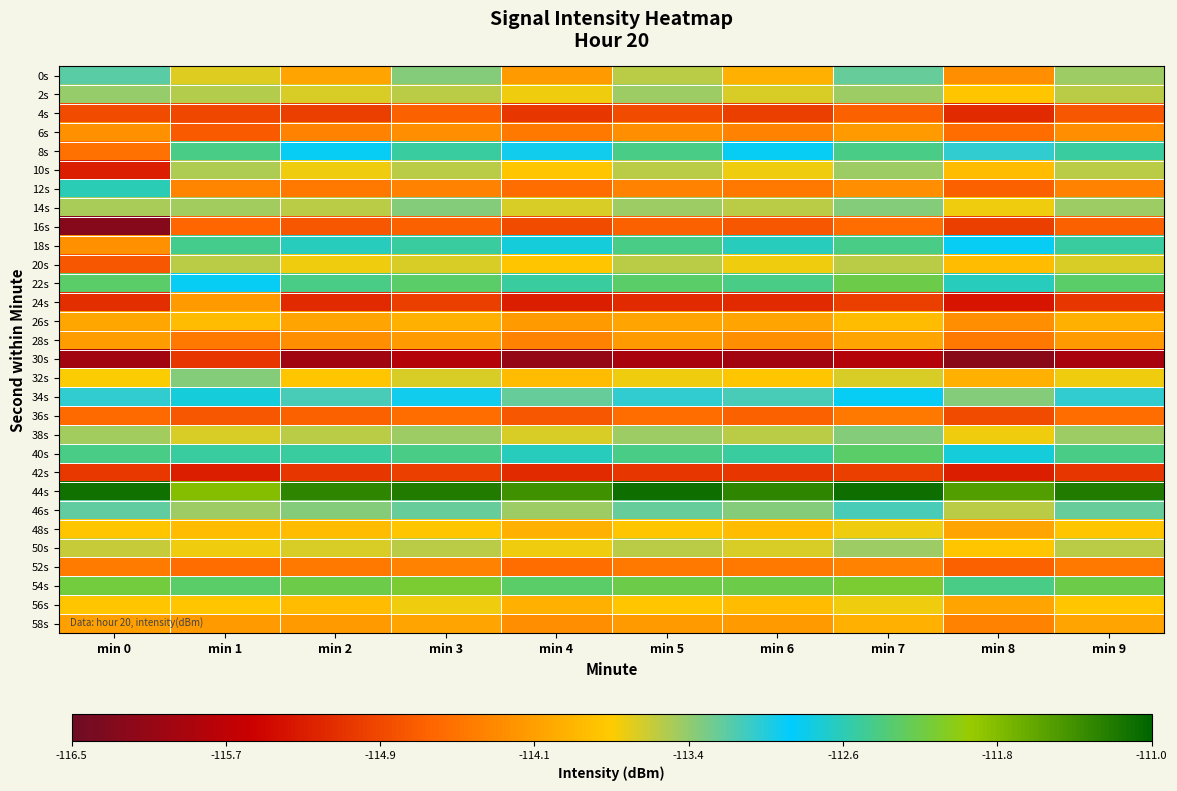

Rank the series by their maximum value, from highest to lowest.

44s, 54s, 22s, 40s, 8s, 18s, 12s, 34s, 46s, 0s, 14s, 32s, 38s, 2s, 10s, 50s, 20s, 48s, 56s, 26s, 58s, 28s, 6s, 24s, 52s, 36s, 16s, 4s, 42s, 30s